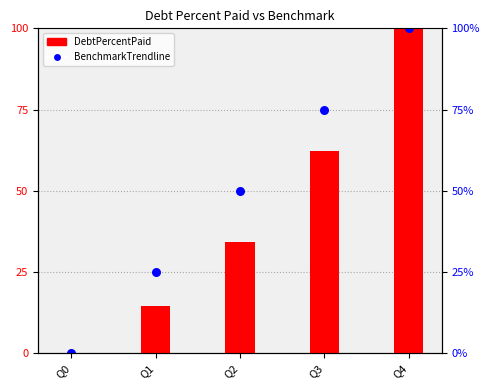

Which series has the largest Y range (max minus min)?

DebtPercentPaid